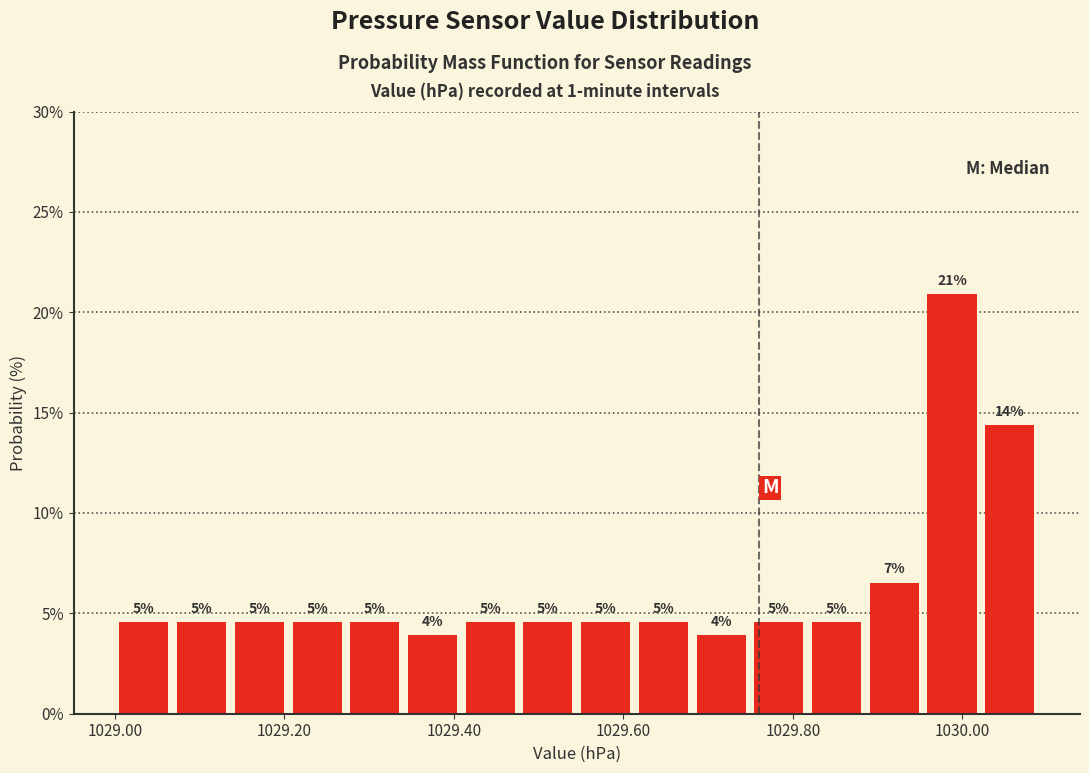

Read against the x-axis, roughly where is the centre of the tallest bar?

1029.98